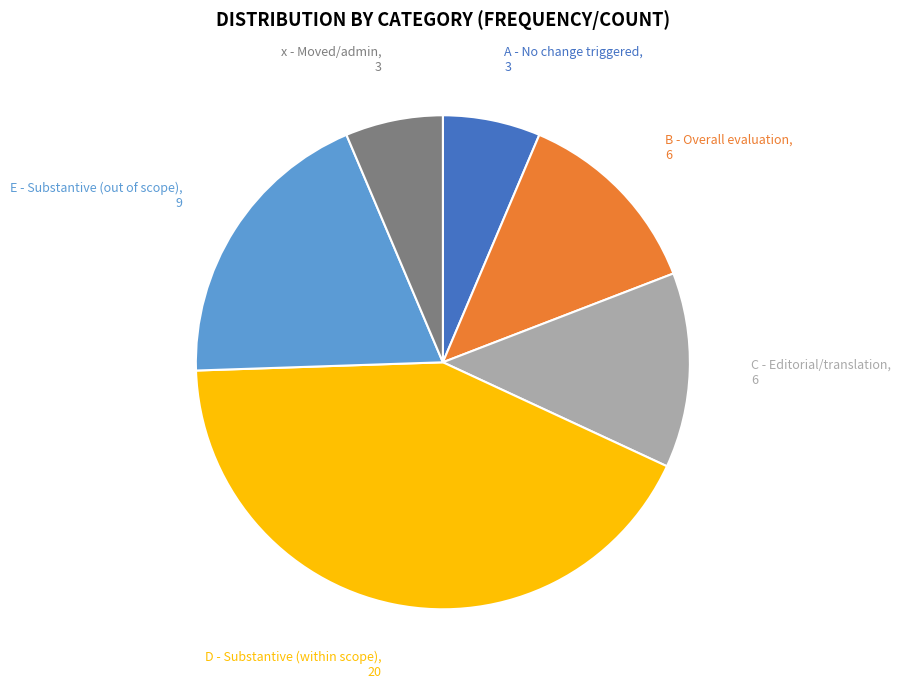

Is there any slice that represents more than half of the pie?

No